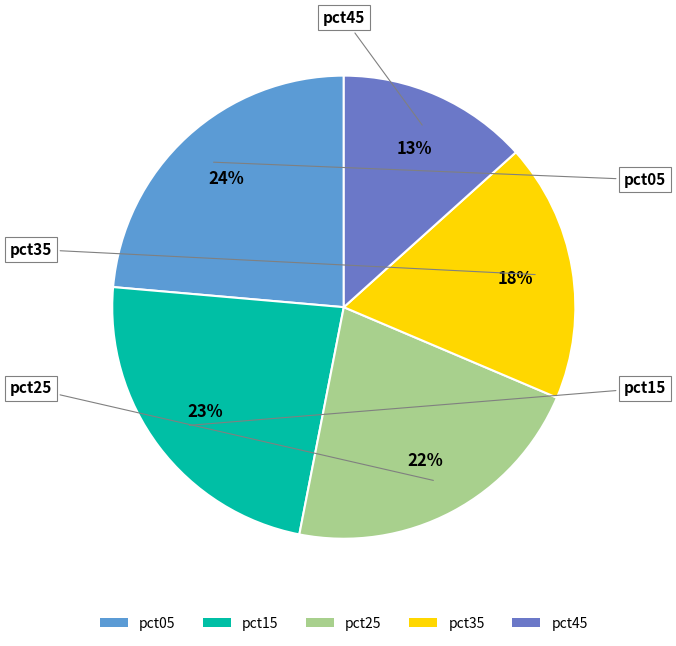

To the nearest percent, what is the average slice percentage?

20%